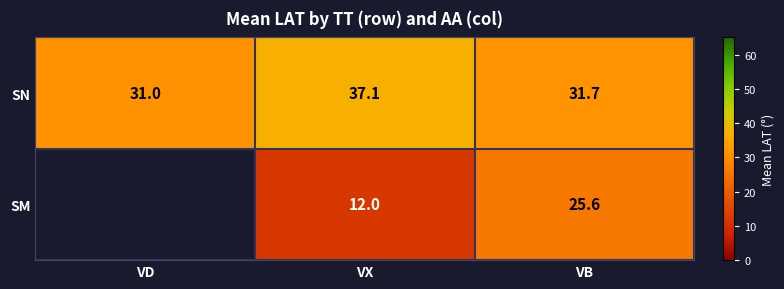

What is the average value of the SN series?

33.3